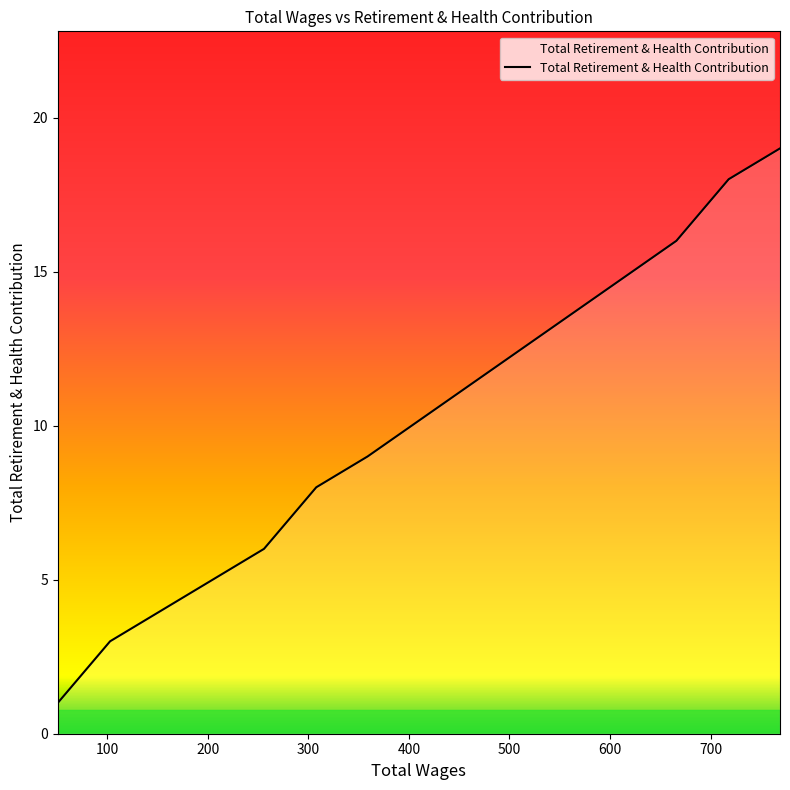

How many lines are shown in the chart?

1